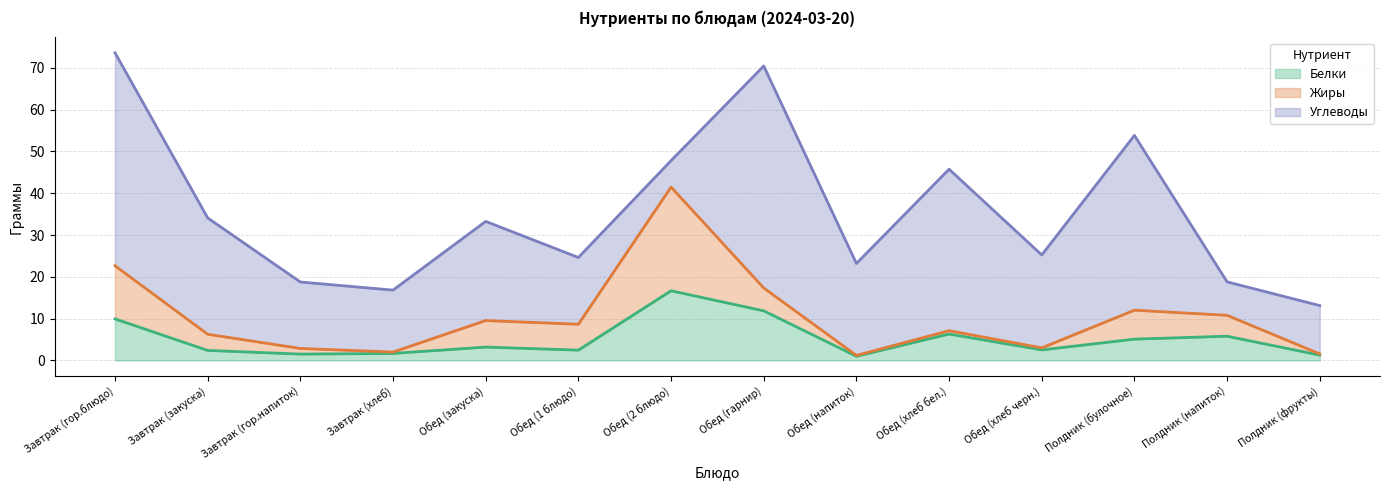

How many lines are shown in the chart?

3